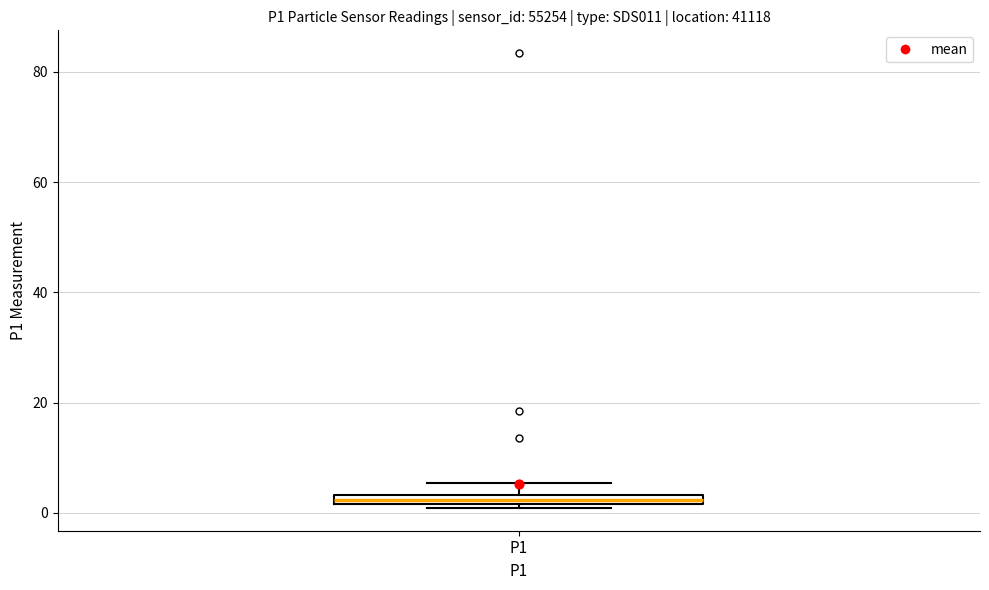

Where does the upper whisker of the box for P1 end on the y-axis? The values are not printed on the chart, so give them approximately, as read against the axis.

6